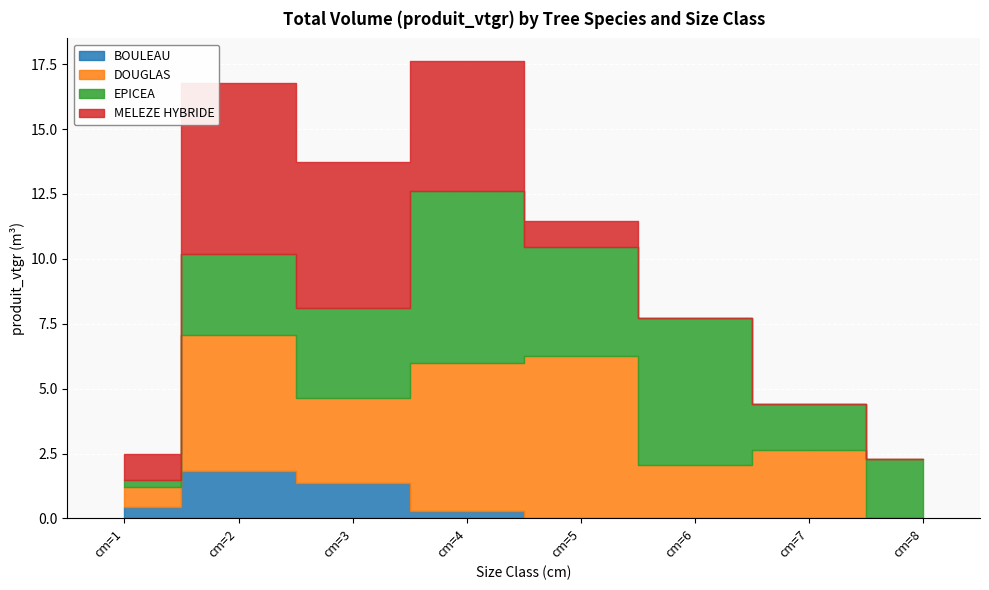

At which category is the sum across all series the highest?

cm=4